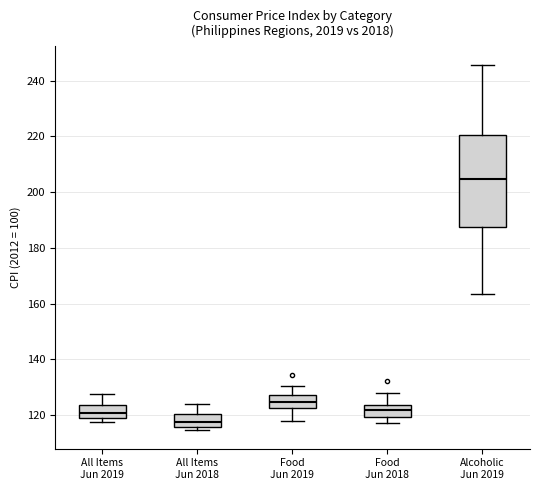

Which box has the lowest median line?

All Items Jun 2018